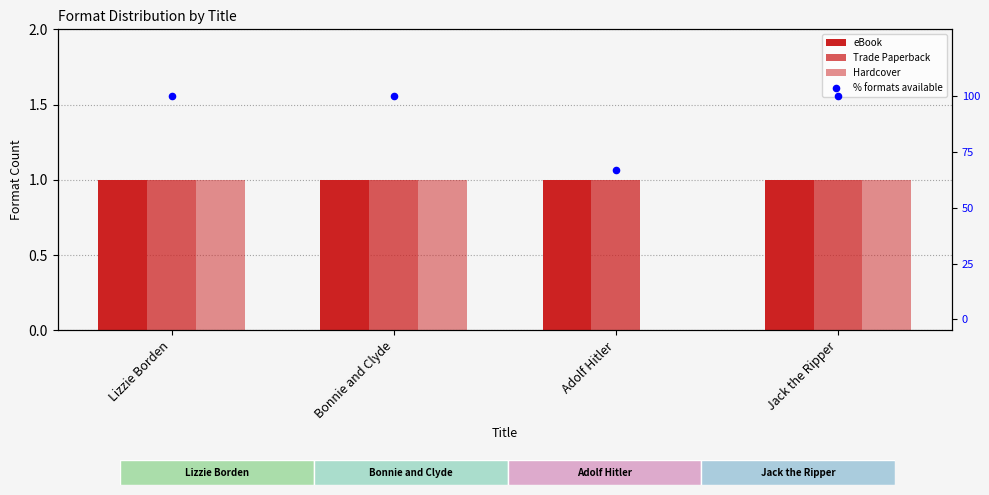

Which series has the largest total across all categories?

% formats available